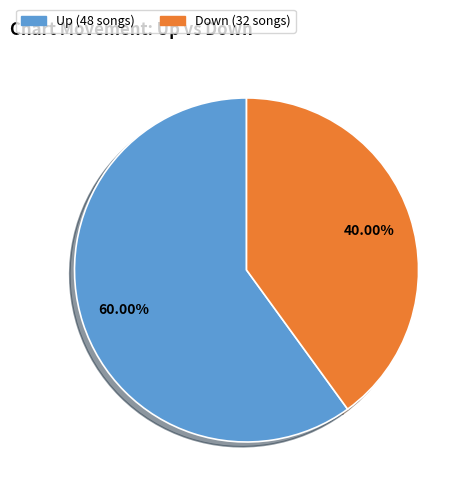

Is there a majority slice in this chart?

Yes